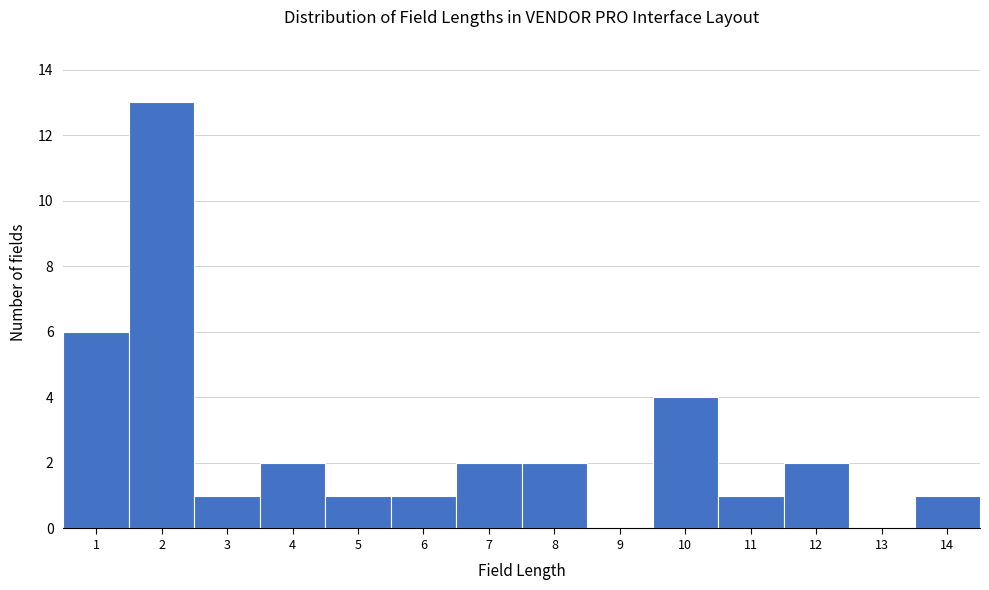

Reading left to right, transcribe this chart: for each bar, give the range it covers on the x-axis and its height. The values are not printed on the chart, so give them approximately, as read against the axis.

0.5 to 1.5: 6
1.5 to 2.5: 13
2.5 to 3.5: 1
3.5 to 4.5: 2
4.5 to 5.5: 1
5.5 to 6.5: 1
6.5 to 7.5: 2
7.5 to 8.5: 2
8.5 to 9.5: 0
9.5 to 10.5: 4
10.5 to 11.5: 1
11.5 to 12.5: 2
12.5 to 13.5: 0
13.5 to 14.5: 1